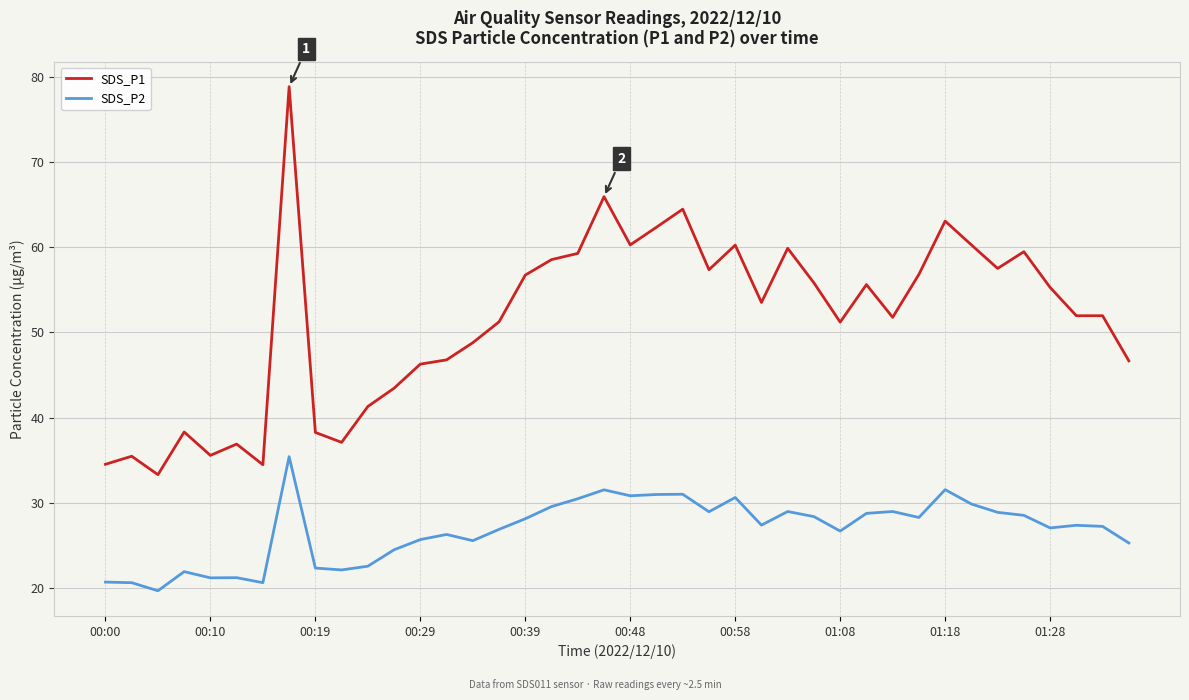

What is the maximum value for SDS_P2?

35.4